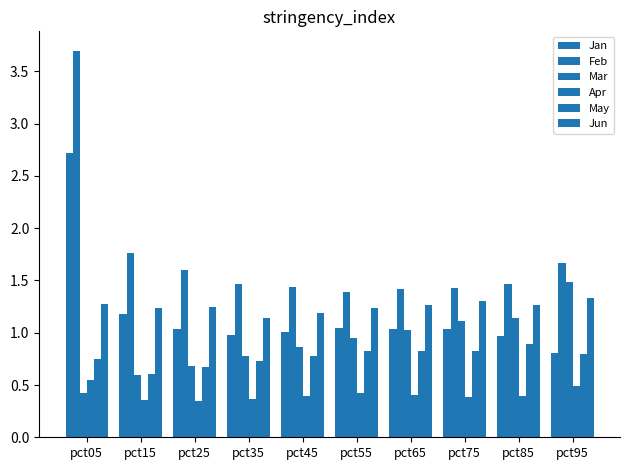

Reading left to right, transcribe all the data shown in this chart.

Jan: 2.7	1.2	1.0	1.0	1.0	1.0	1.0	1.0	1.0	0.8
Feb: 3.7	1.8	1.6	1.5	1.4	1.4	1.4	1.4	1.5	1.7
Mar: 0.4	0.6	0.7	0.8	0.9	0.9	1.0	1.1	1.1	1.5
Apr: 0.5	0.4	0.3	0.4	0.4	0.4	0.4	0.4	0.4	0.5
May: 0.7	0.6	0.7	0.7	0.8	0.8	0.8	0.8	0.9	0.8
Jun: 1.3	1.2	1.2	1.1	1.2	1.2	1.3	1.3	1.3	1.3